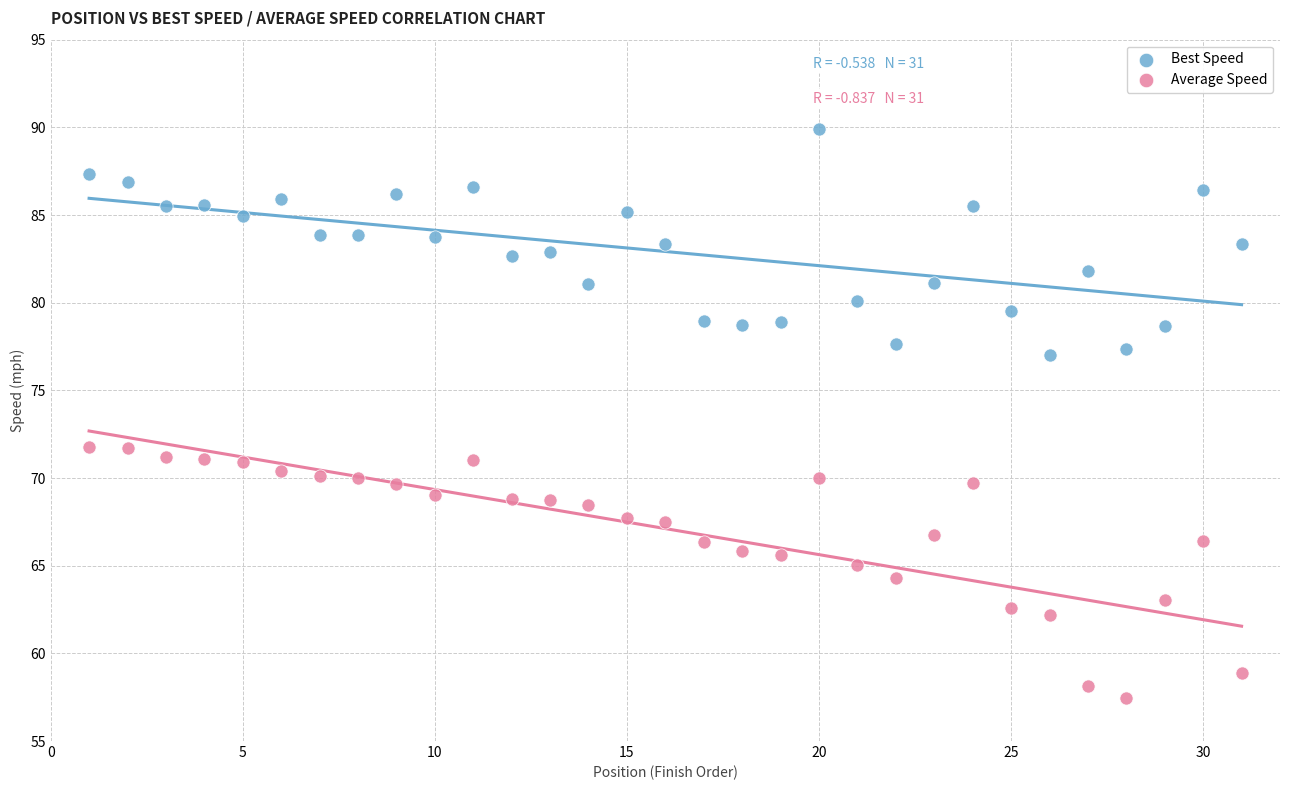

Which series reaches the maximum Y coordinate?

Best Speed